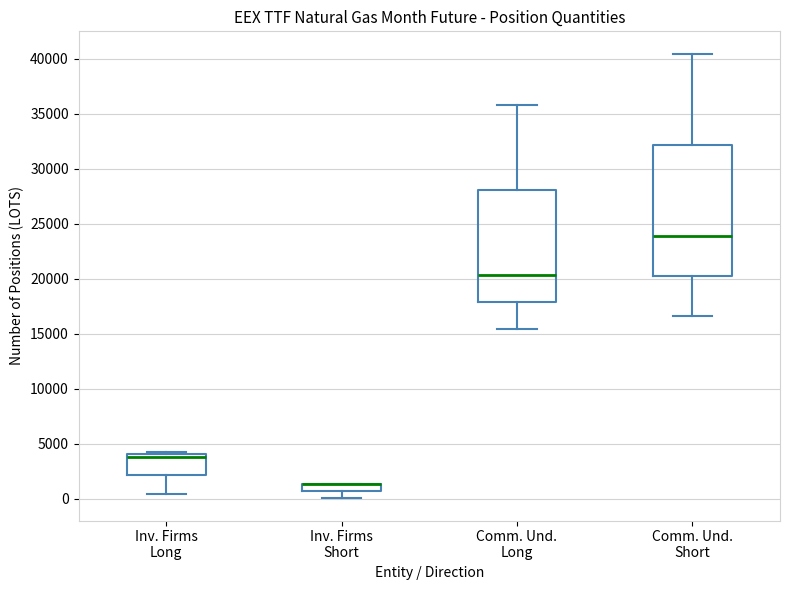

Where does the median line of the box for Comm. Und. Long sit on the y-axis? The values are not printed on the chart, so give them approximately, as read against the axis.

20500